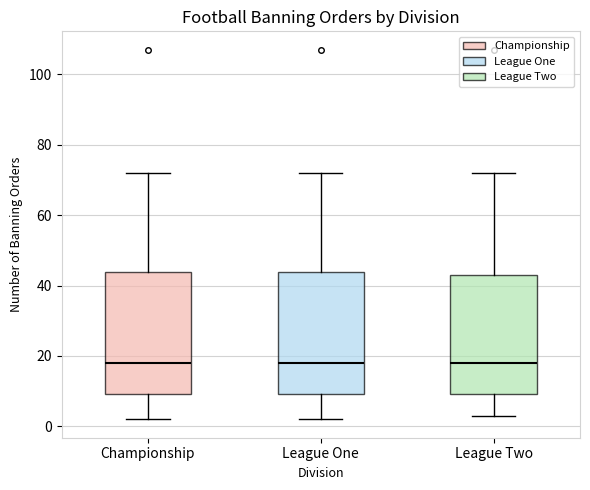

Reading left to right, read every box against the y-axis: the position of its median line, the range the box covers, and the ends of its whiskers. The values are not printed on the chart, so give them approximately, as read against the axis.

Championship: median 18, box 10 to 44, whiskers 2 to 72
League One: median 18, box 10 to 44, whiskers 2 to 72
League Two: median 18, box 10 to 44, whiskers 4 to 72